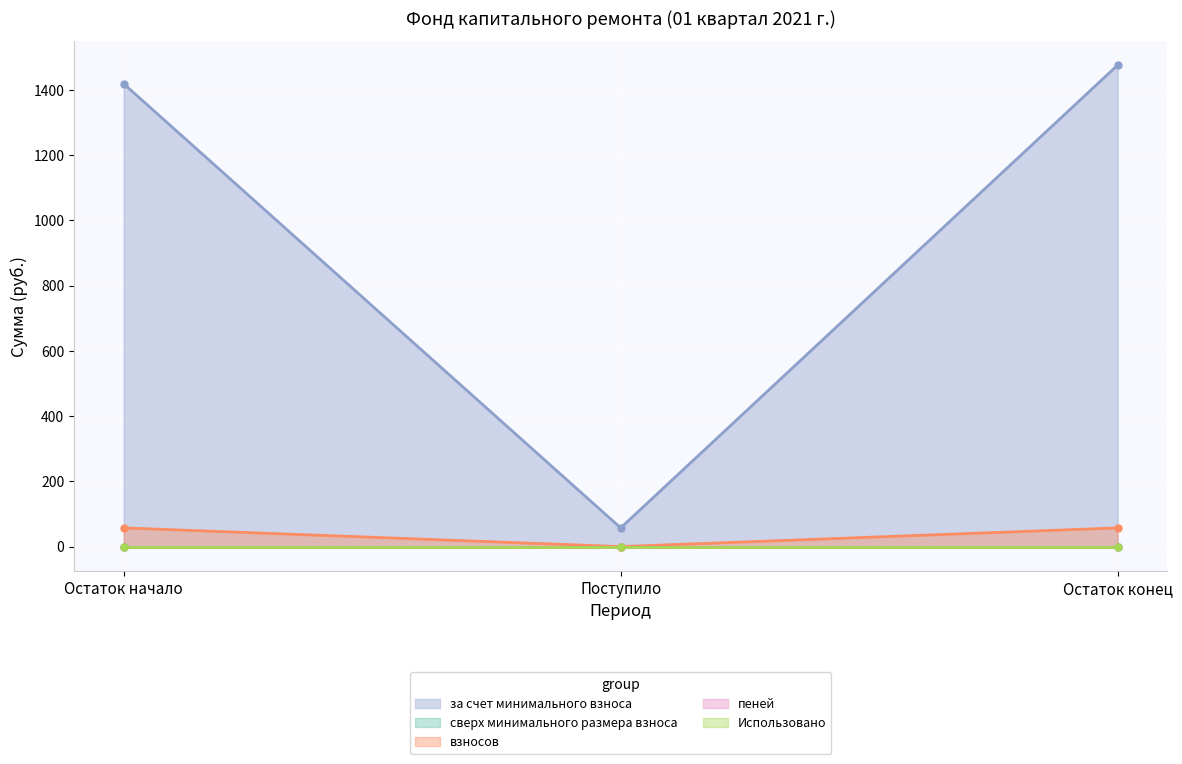

List the labels in order of сверх минимального размера взноса value, smallest first.

Остаток начало, Поступило, Остаток конец